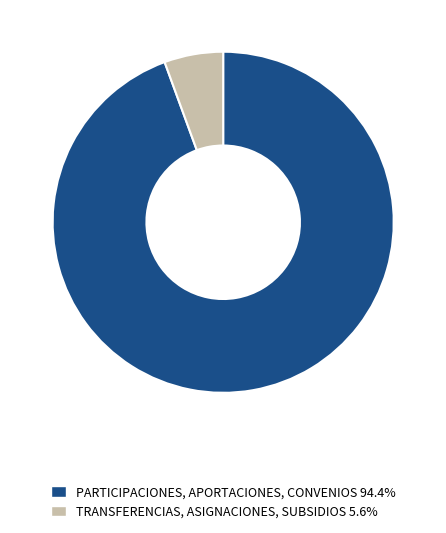

Approximately how many times larger is the value at PARTICIPACIONES, APORTACIONES, CONVENIOS 94.4% compared to TRANSFERENCIAS, ASIGNACIONES, SUBSIDIOS 5.6%?

16.9